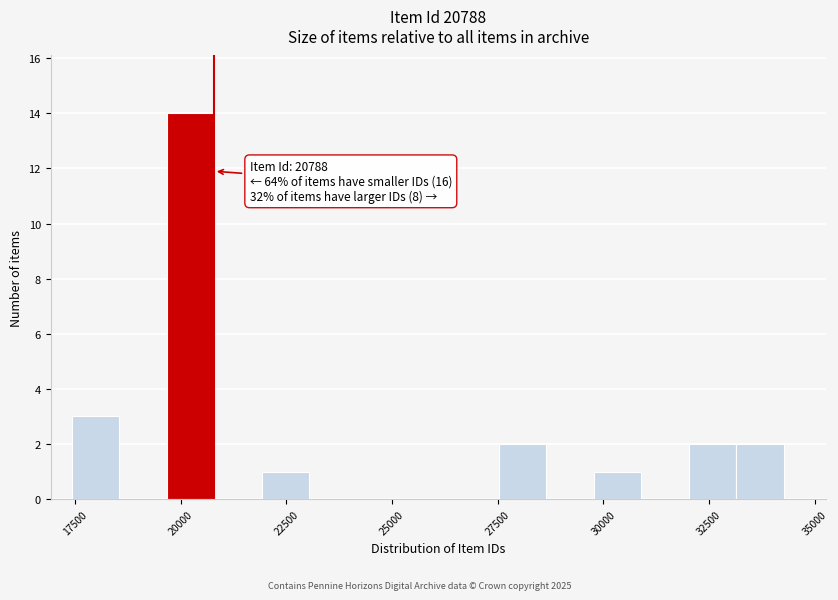

Around what value on the x-axis is the tallest bar? Give the approximate position of its centre, as read against the axis.

20000